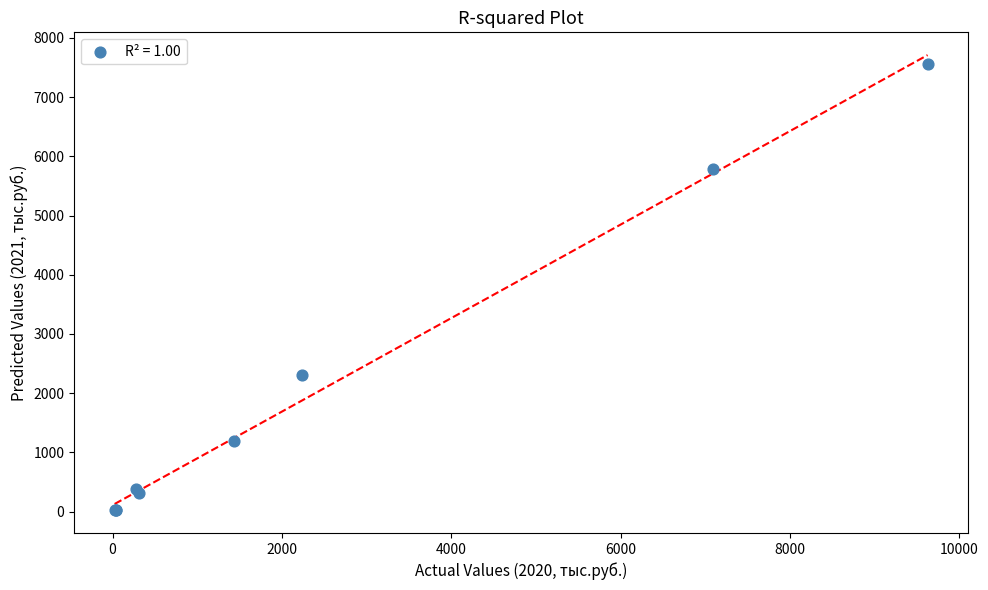

What Y value in the scatter plot is closest to 3790?

2301.5